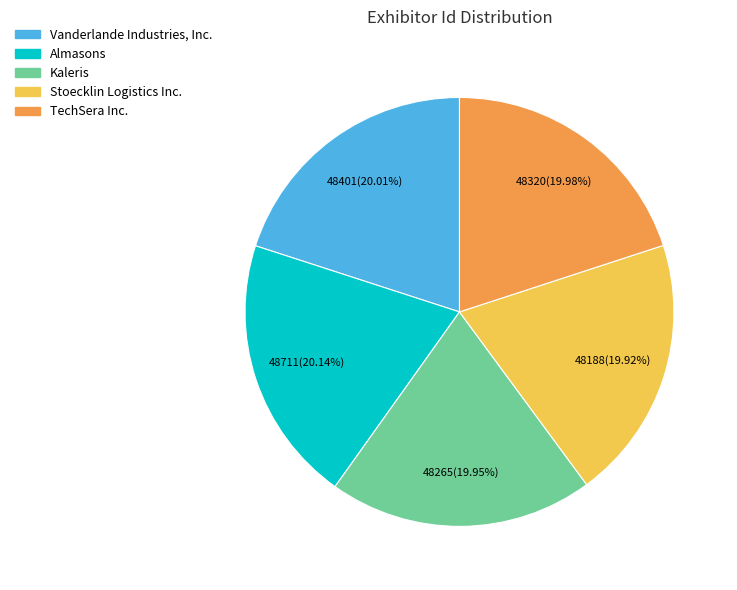

Is there any slice that represents more than half of the pie?

No